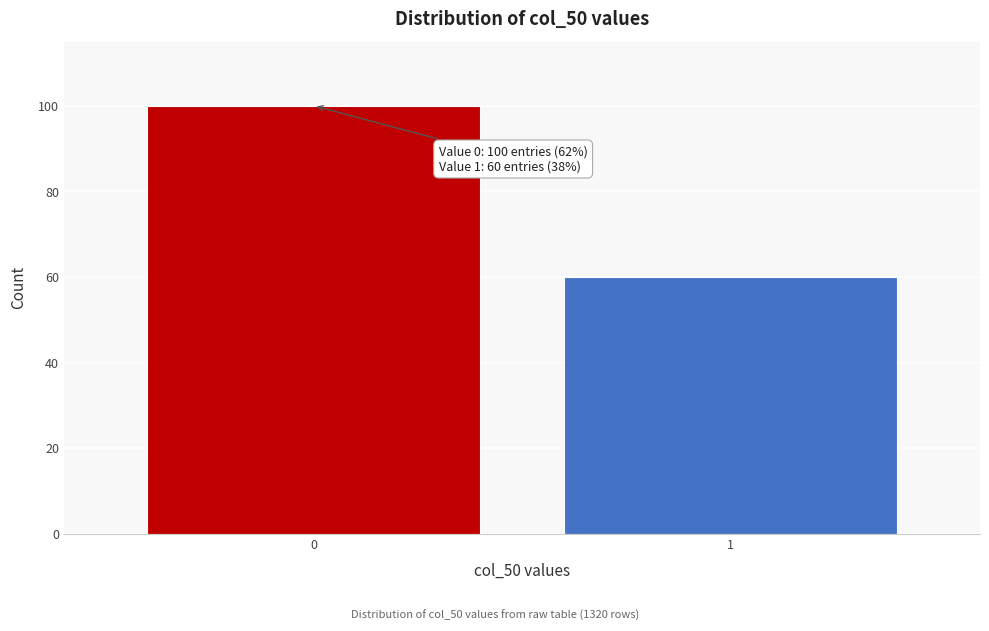

Reading right to left, transcribe all the data shown in this chart.

60	100